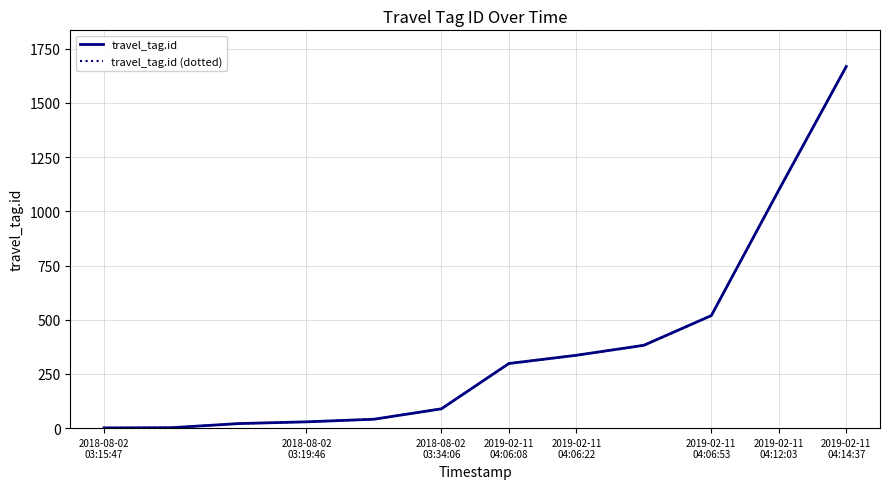

Is this an area chart (filled region under the line)?

No